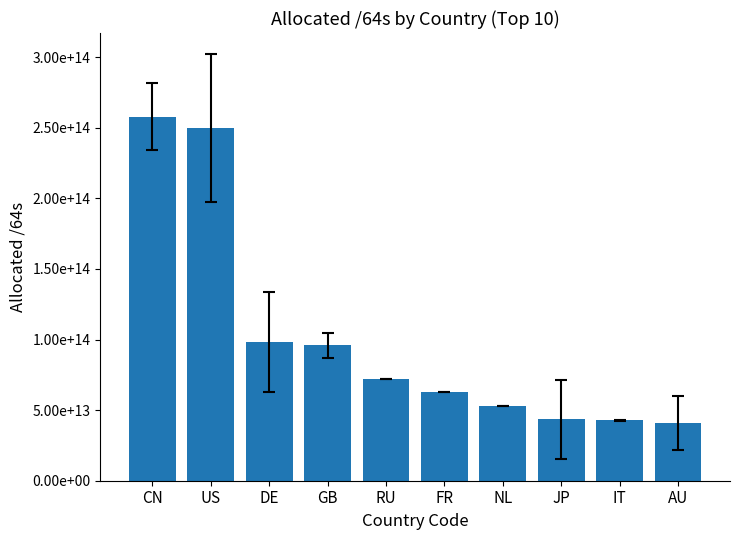

What is the sum of all values?

1016482633220097